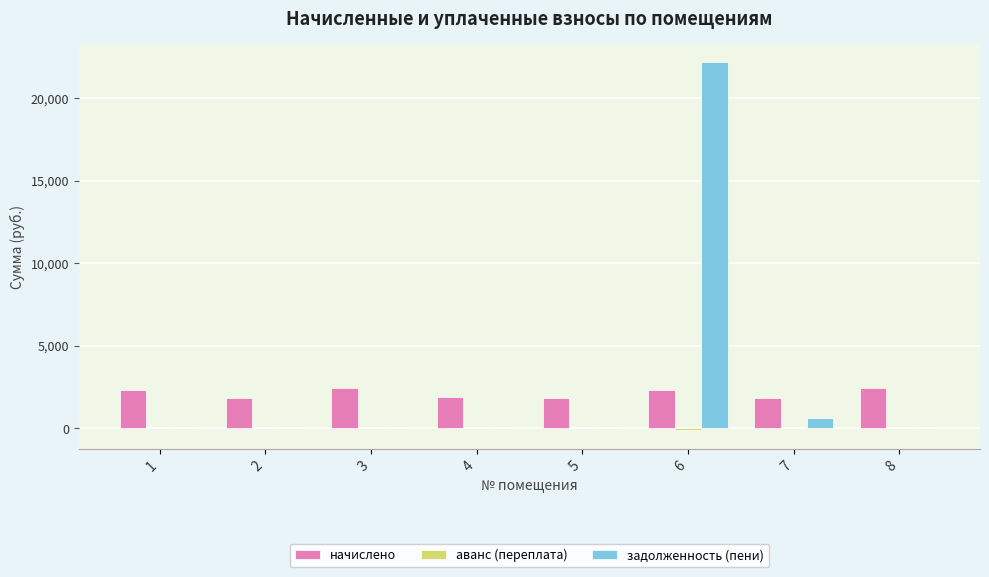

What is the difference between the начислено values at 4 and 6?

410.6